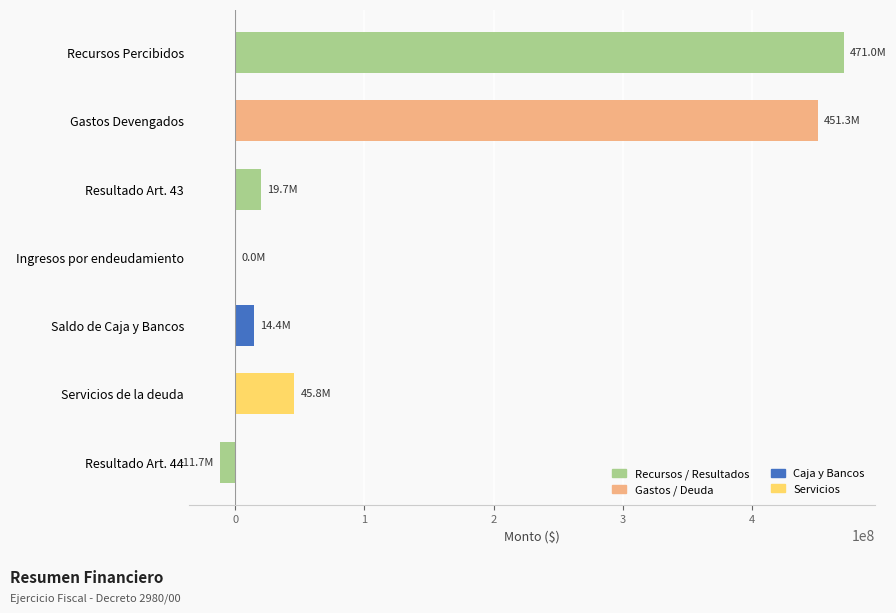

What is the sum of all values?

990527727.1